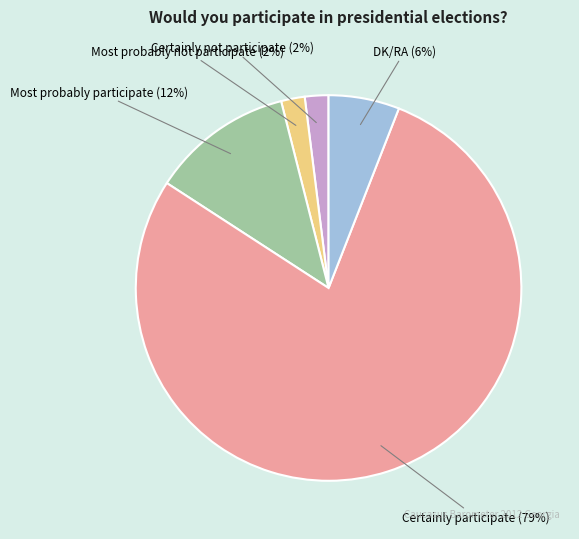

True or false: Certainly not participate accounts for 1% of the total.

False